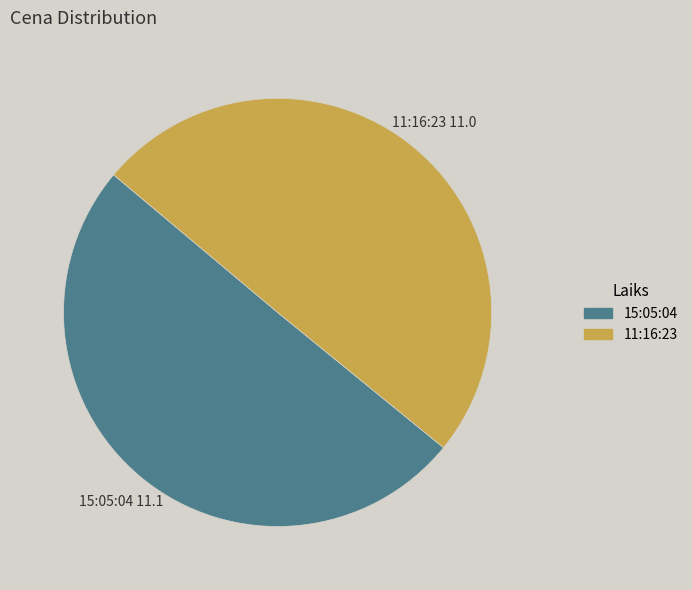

Count the number of slices in the pie.

2